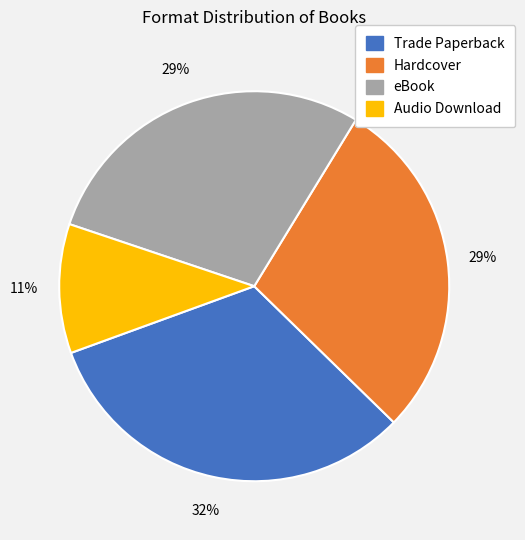

To the nearest percent, what is the difference between the largest and smallest slice percentages?

21%